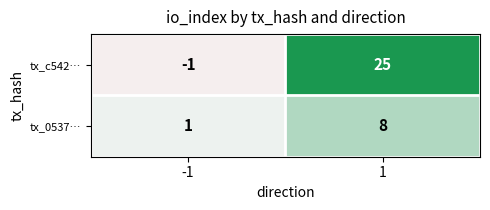

Which series has the largest range (max minus min)?

tx_c542…